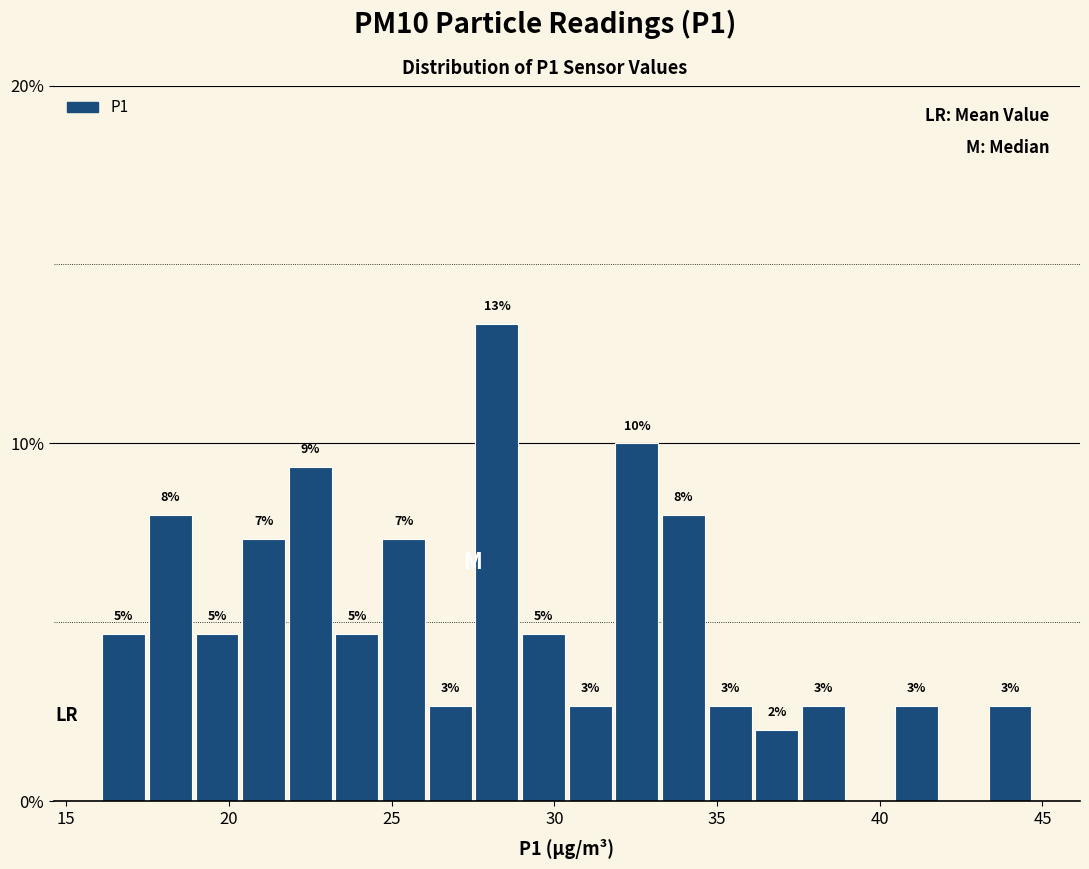

Read against the x-axis, roughly where is the centre of the tallest bar?

28.0